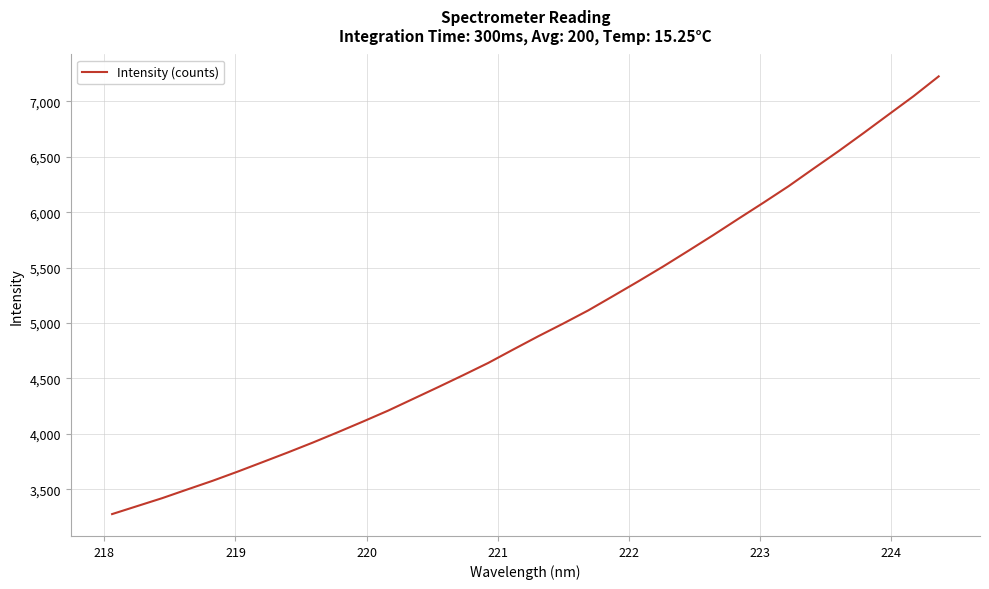

What is the maximum value shown in the chart?

7224.3